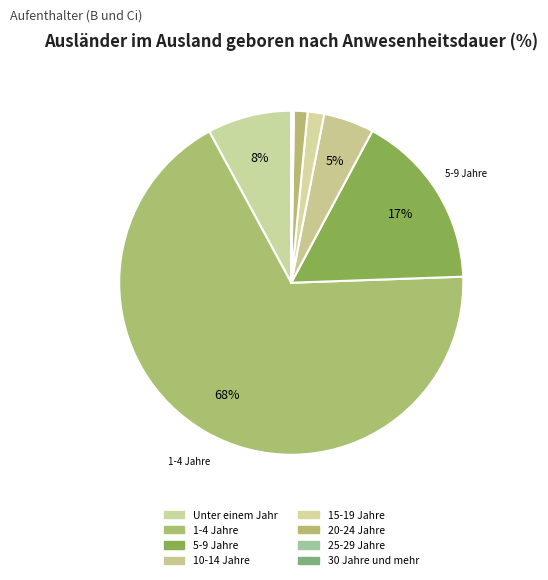

Is there any slice that represents more than half of the pie?

Yes